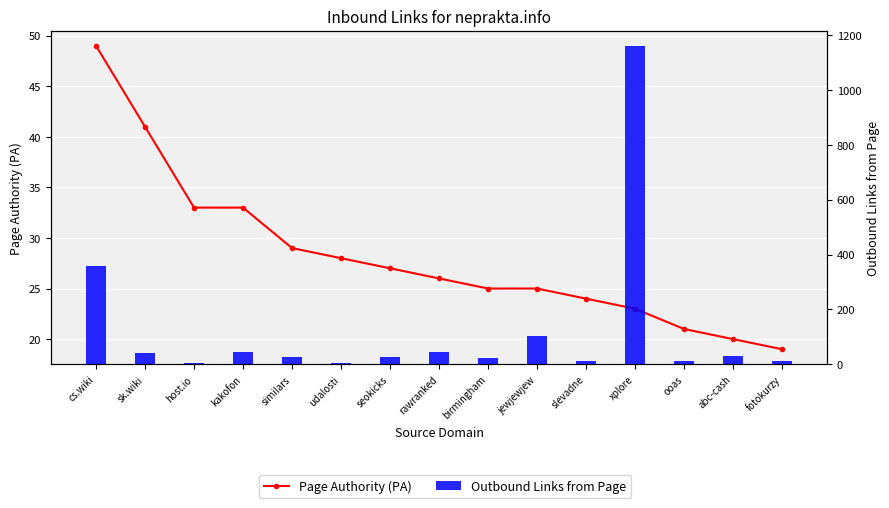

At how many categories does at least one series exceed 6?

15